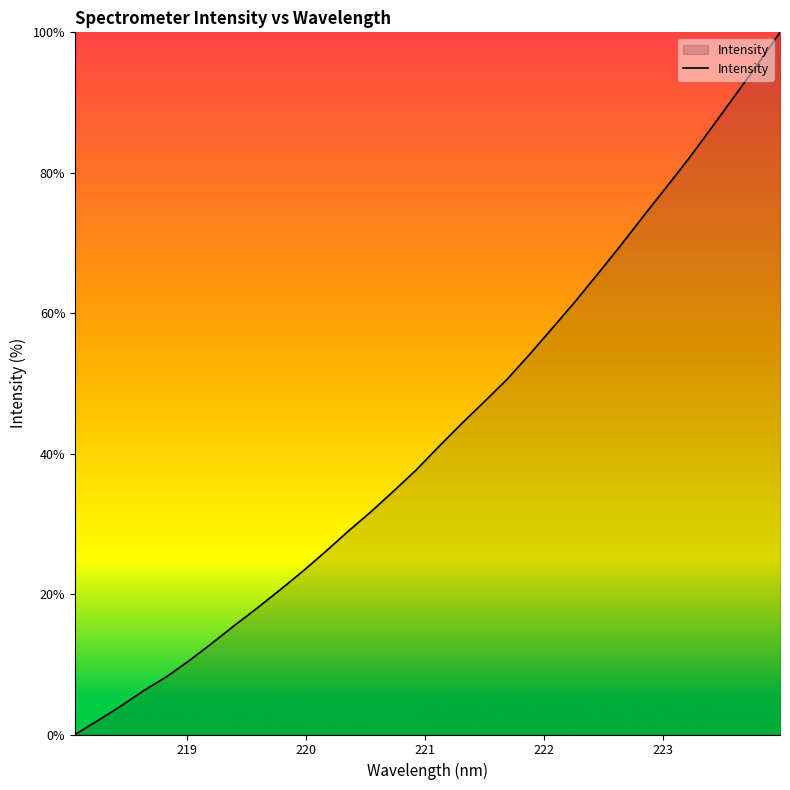

What is the greatest value displayed?

100.0